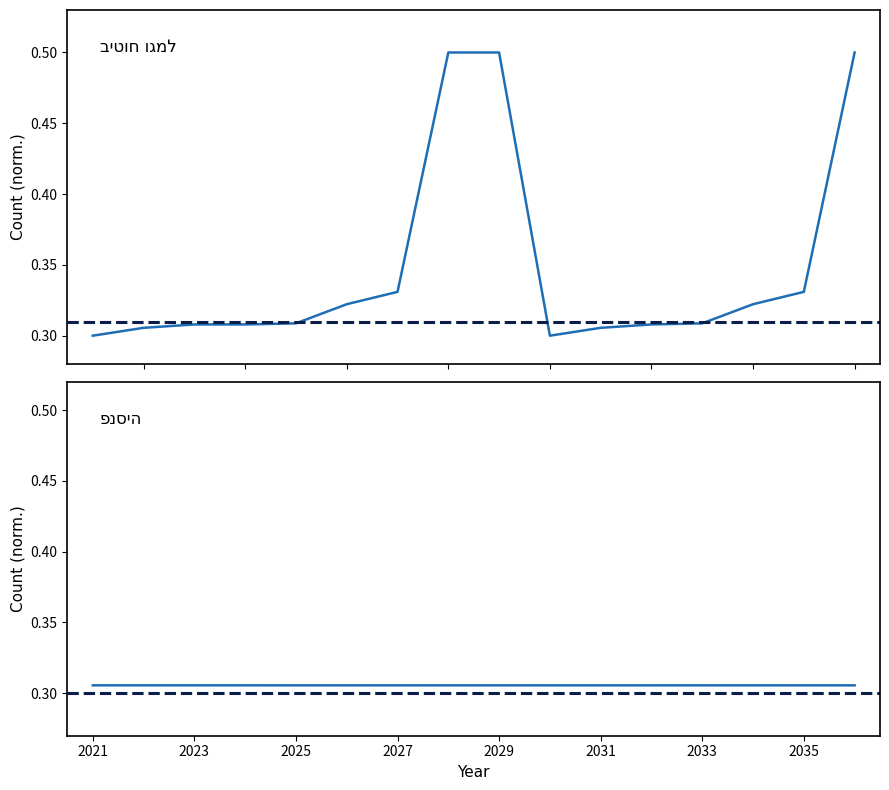

What are all the series names shown in the legend?

ביטוח, פנסיה